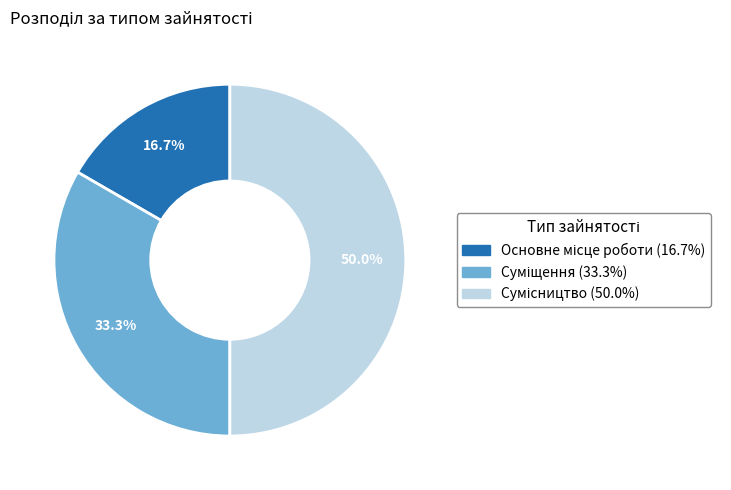

How many slices are in this pie chart?

3